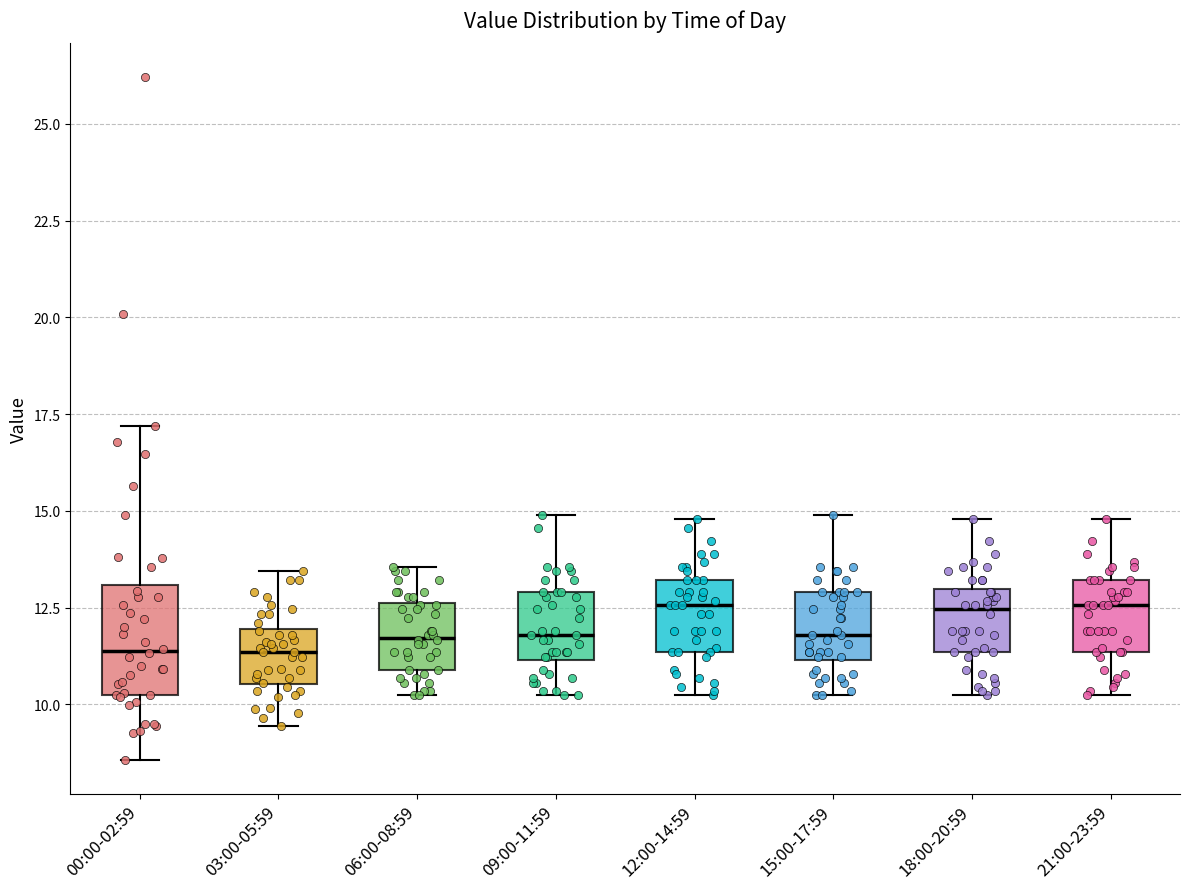

Which box is the tallest, from its lower edge to its upper edge?

00:00-02:59